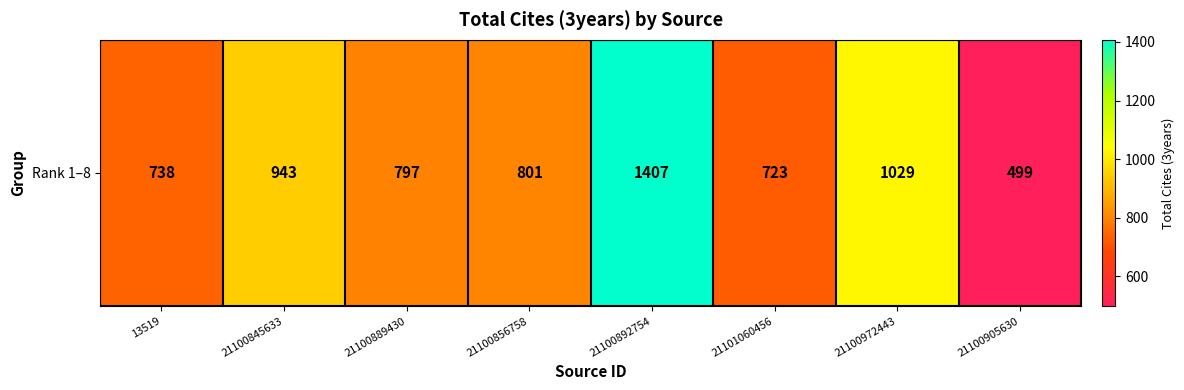

What is the change in value from 21100845633 to 21100972443?

+86